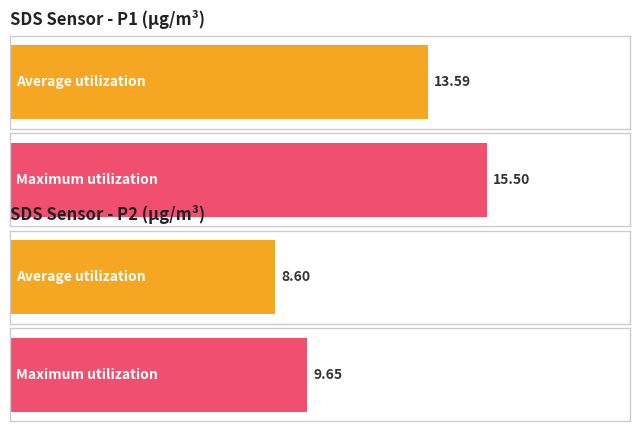

At which label does Average utilization first exceed 13?

SDS_P1